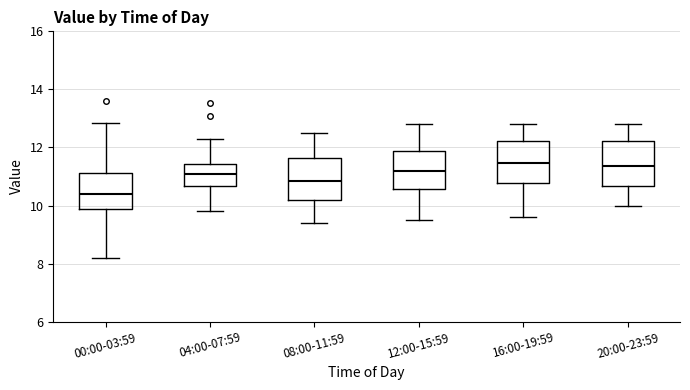

Reading left to right, transcribe this box plot: for each box, give where its median line is, the range the box spans, and where its two whiskers end, as read against the y-axis. The values are not printed on the chart, so give them approximately, as read against the axis.

00:00-03:59: median 10.4, box 9.8 to 11.2, whiskers 8.2 to 12.8
04:00-07:59: median 11.0, box 10.6 to 11.4, whiskers 9.8 to 12.4
08:00-11:59: median 10.8, box 10.2 to 11.6, whiskers 9.4 to 12.6
12:00-15:59: median 11.2, box 10.6 to 11.8, whiskers 9.6 to 12.8
16:00-19:59: median 11.4, box 10.8 to 12.2, whiskers 9.6 to 12.8
20:00-23:59: median 11.4, box 10.6 to 12.2, whiskers 10.0 to 12.8